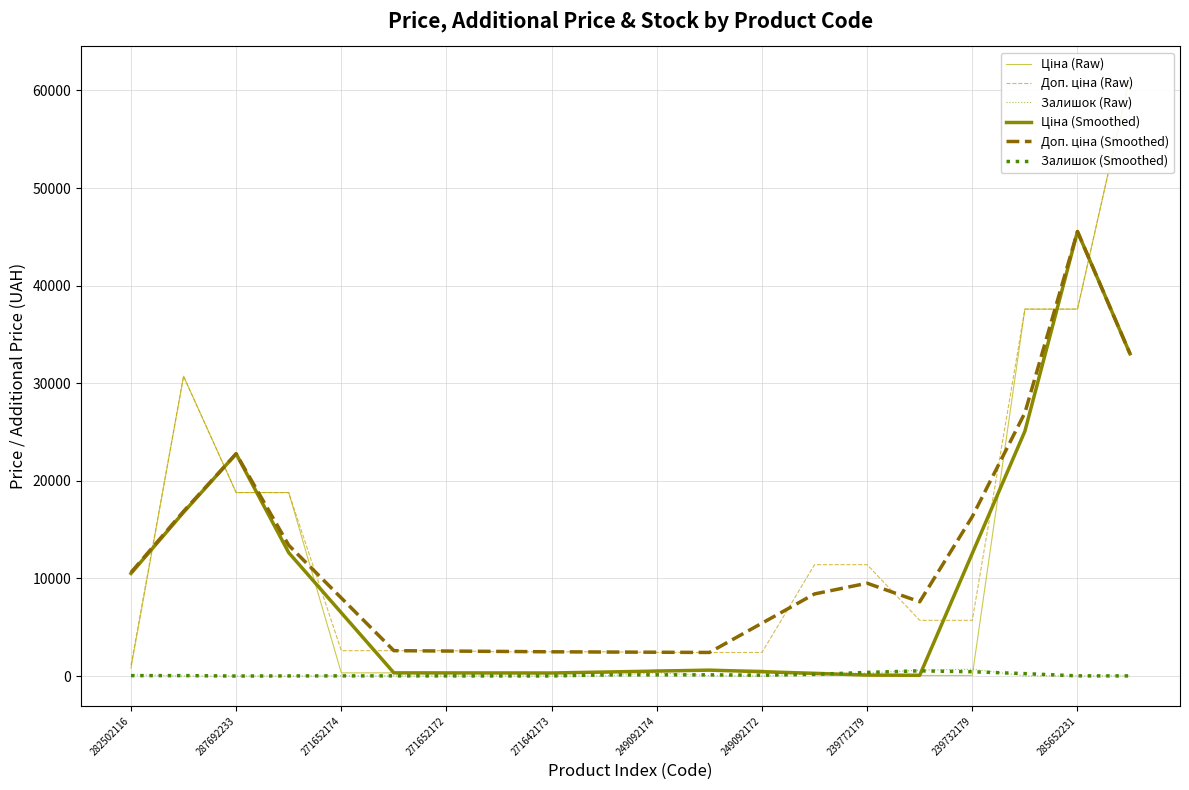

Rank the series by their maximum value, from lowest to highest.

Залишок (Smoothed), Залишок (Raw), Ціна (Smoothed), Доп. ціна (Smoothed), Ціна (Raw), Доп. ціна (Raw)